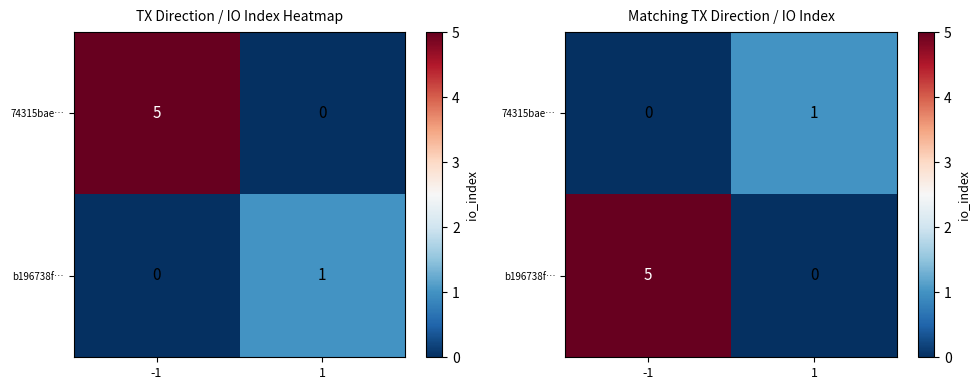

The value of b196738f… at -1 is 8. True or false?

False